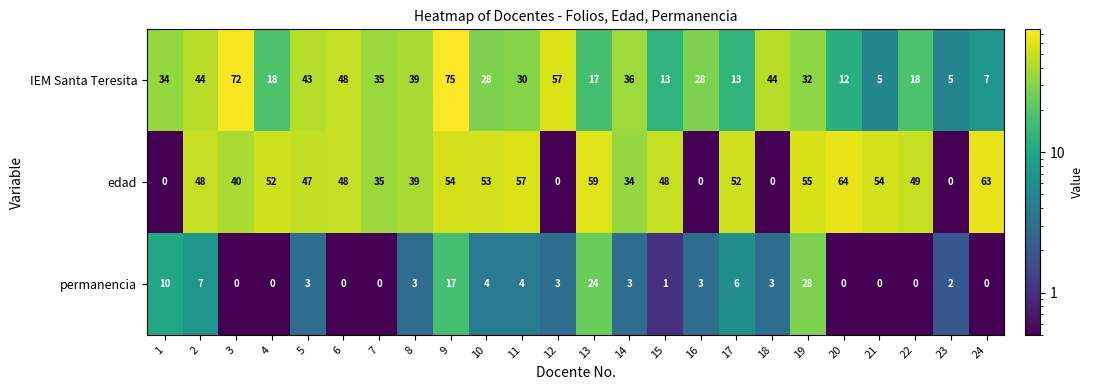

What is the difference between the edad values at 17 and 14?

18